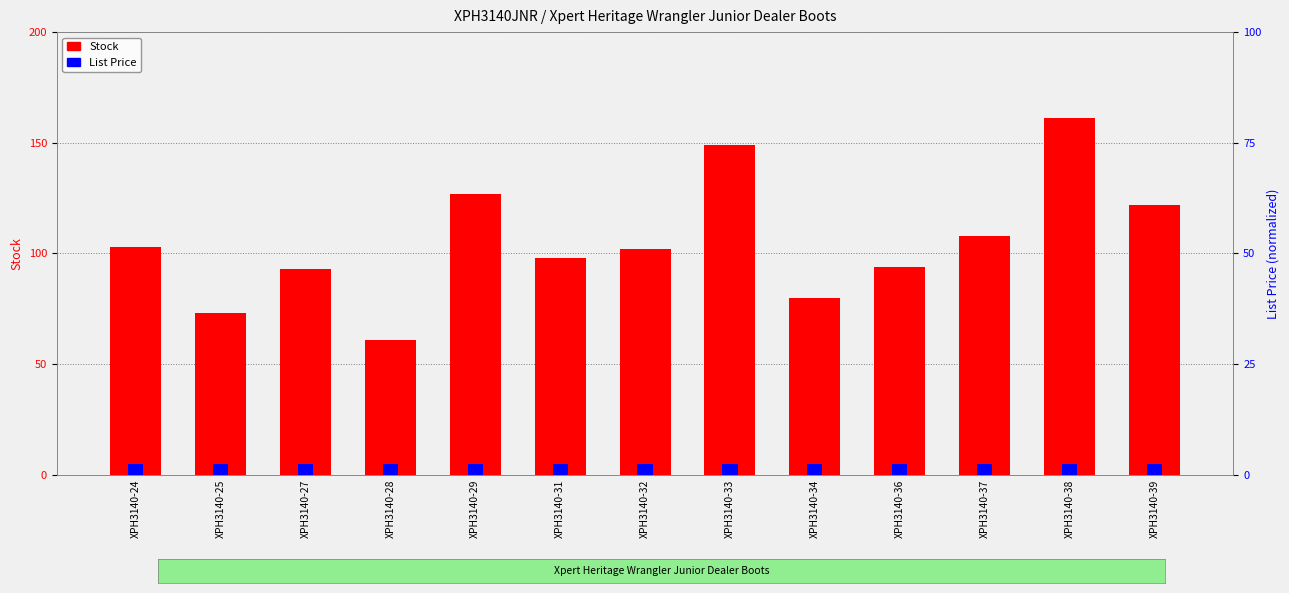

Is the value of Stock at XPH3140-27 greater than the value of List Price at XPH3140-39?

Yes